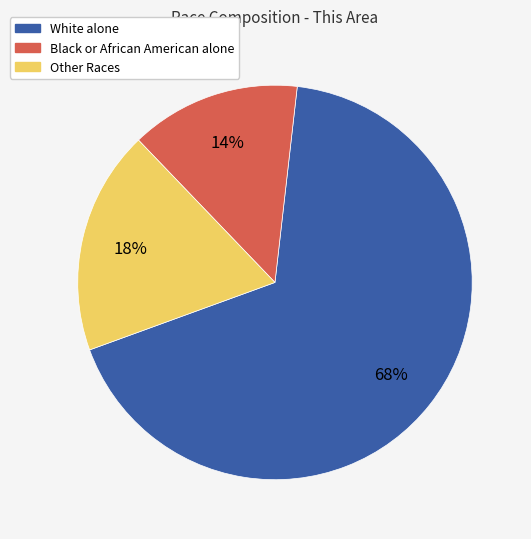

How many slices are in this pie chart?

3